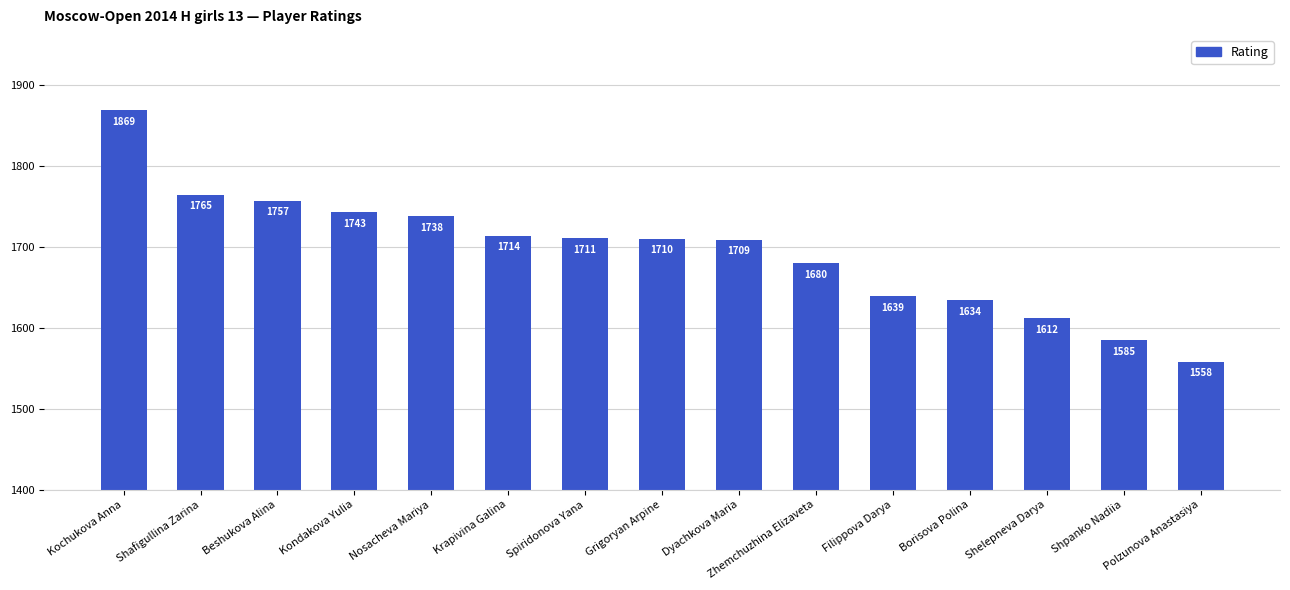

Which label corresponds to the smallest value in the chart?

Polzunova Anastasiya